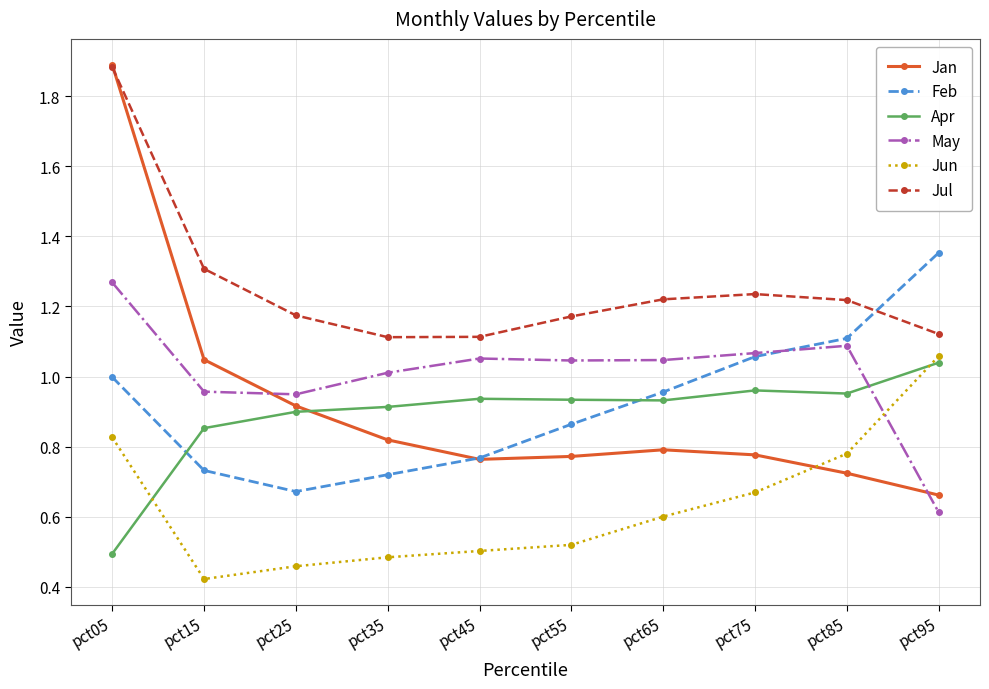

At pct55, list the series in order from smallest to largest.

Jun, Jan, Feb, Apr, May, Jul